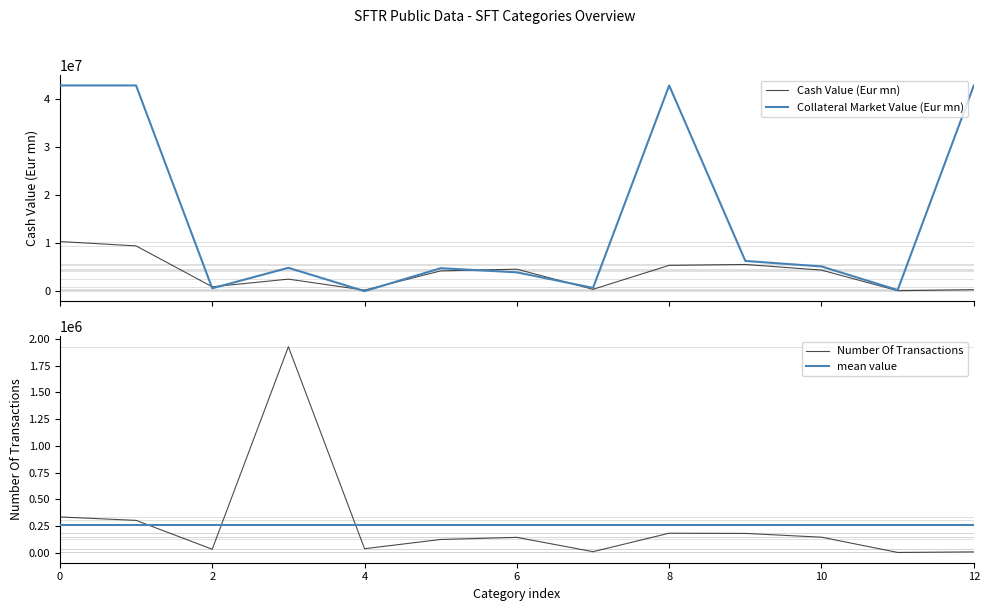

Is the value of Collateral Market Value (Eur mn) at Securities/commodities lending greater than the value of Cash Value (Eur mn) at NonEEA-EEA counterparties?

Yes